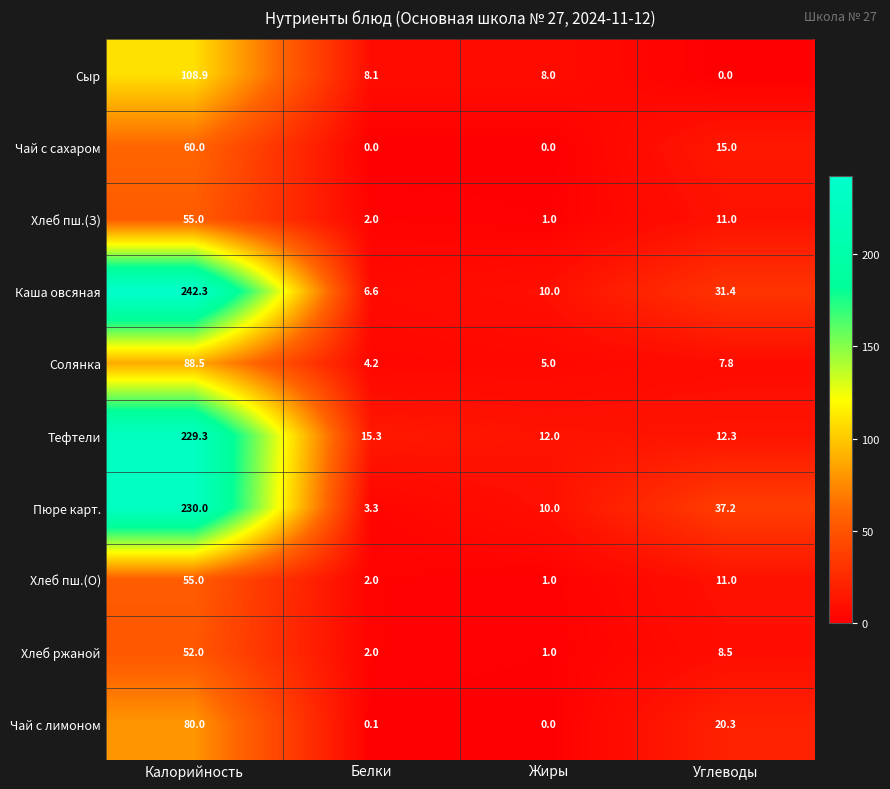

Count the number of categories in the chart.

4